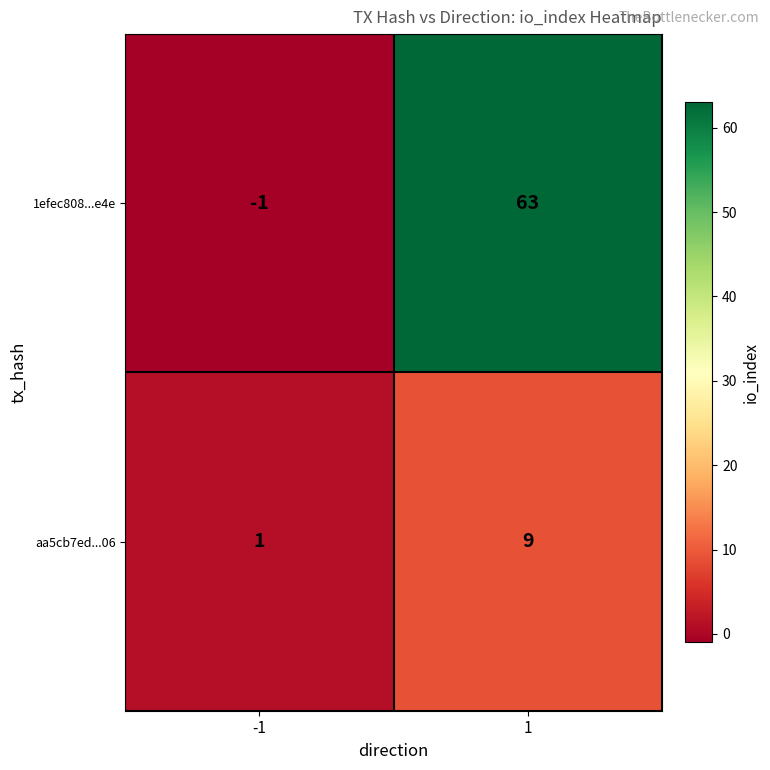

Is it true that 1efec808...e4e equals -1 at -1?

True